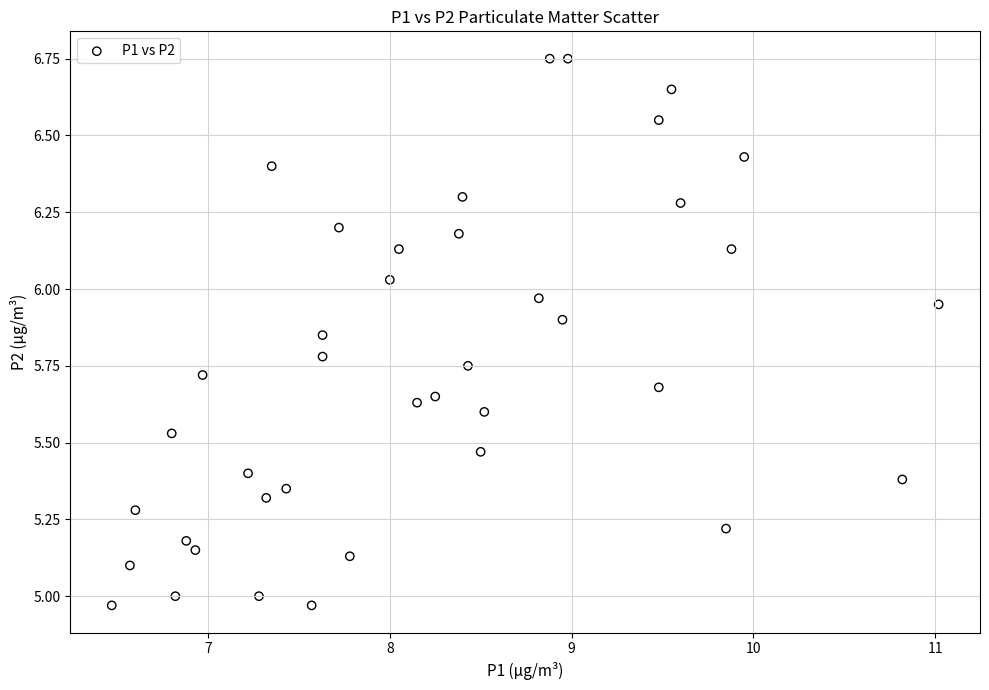

What is the range of X values (max minus min)?

4.5